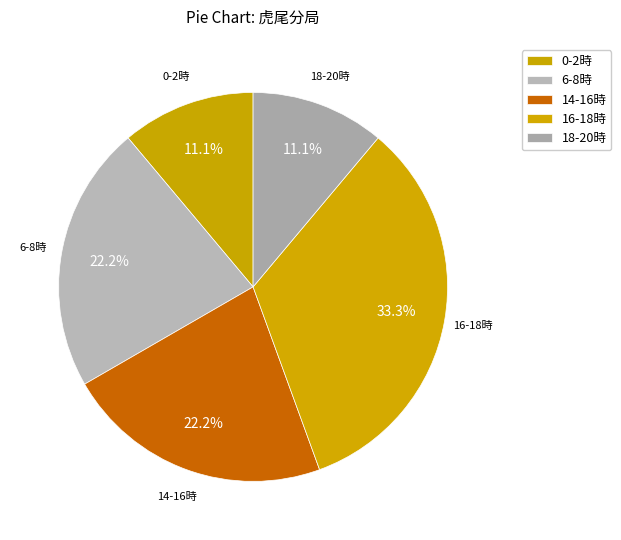

Count the number of slices in the pie.

5